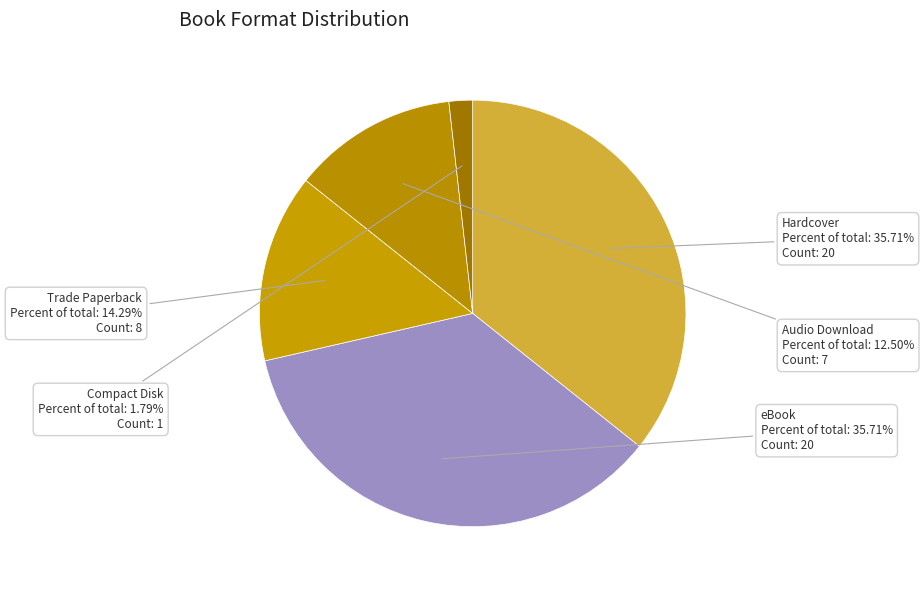

Which category has the smallest portion of the pie?

Compact Disk